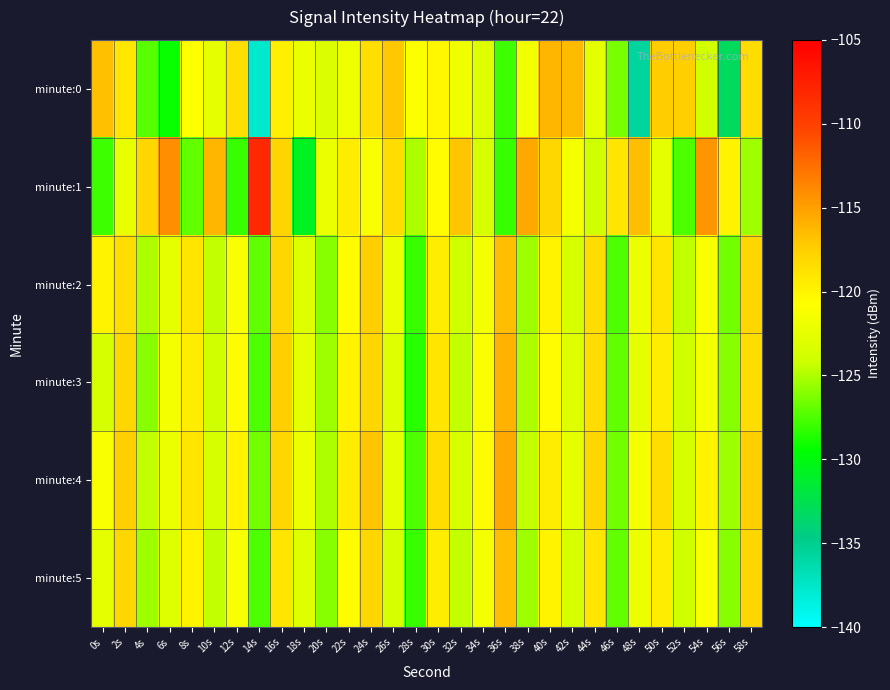

At which category is the sum across all series the highest?

16s